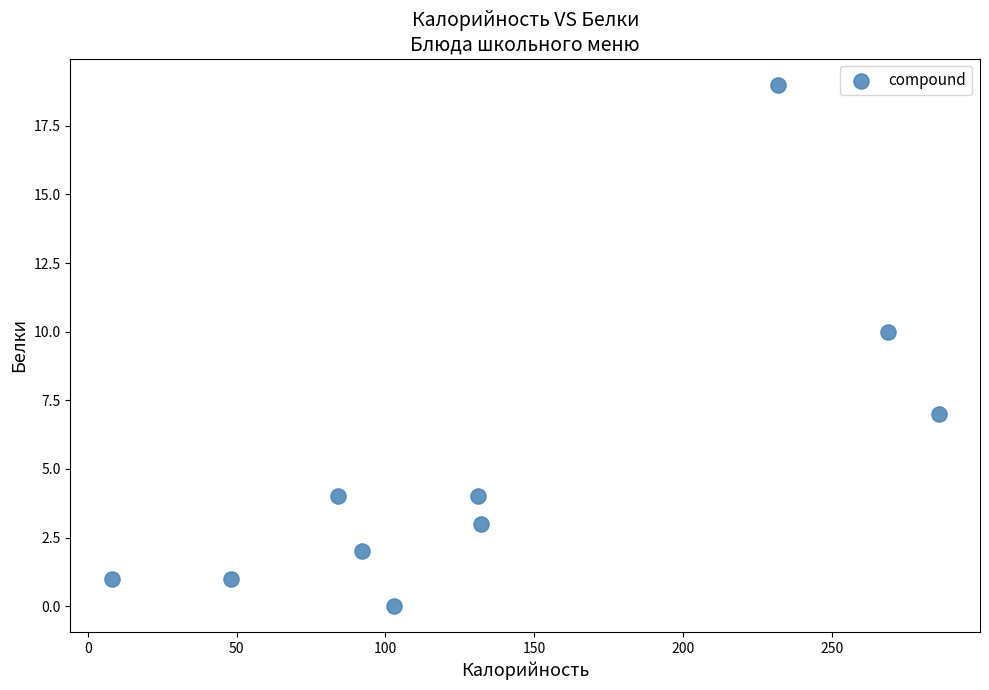

What Y value in the scatter plot is closest to 9?

10